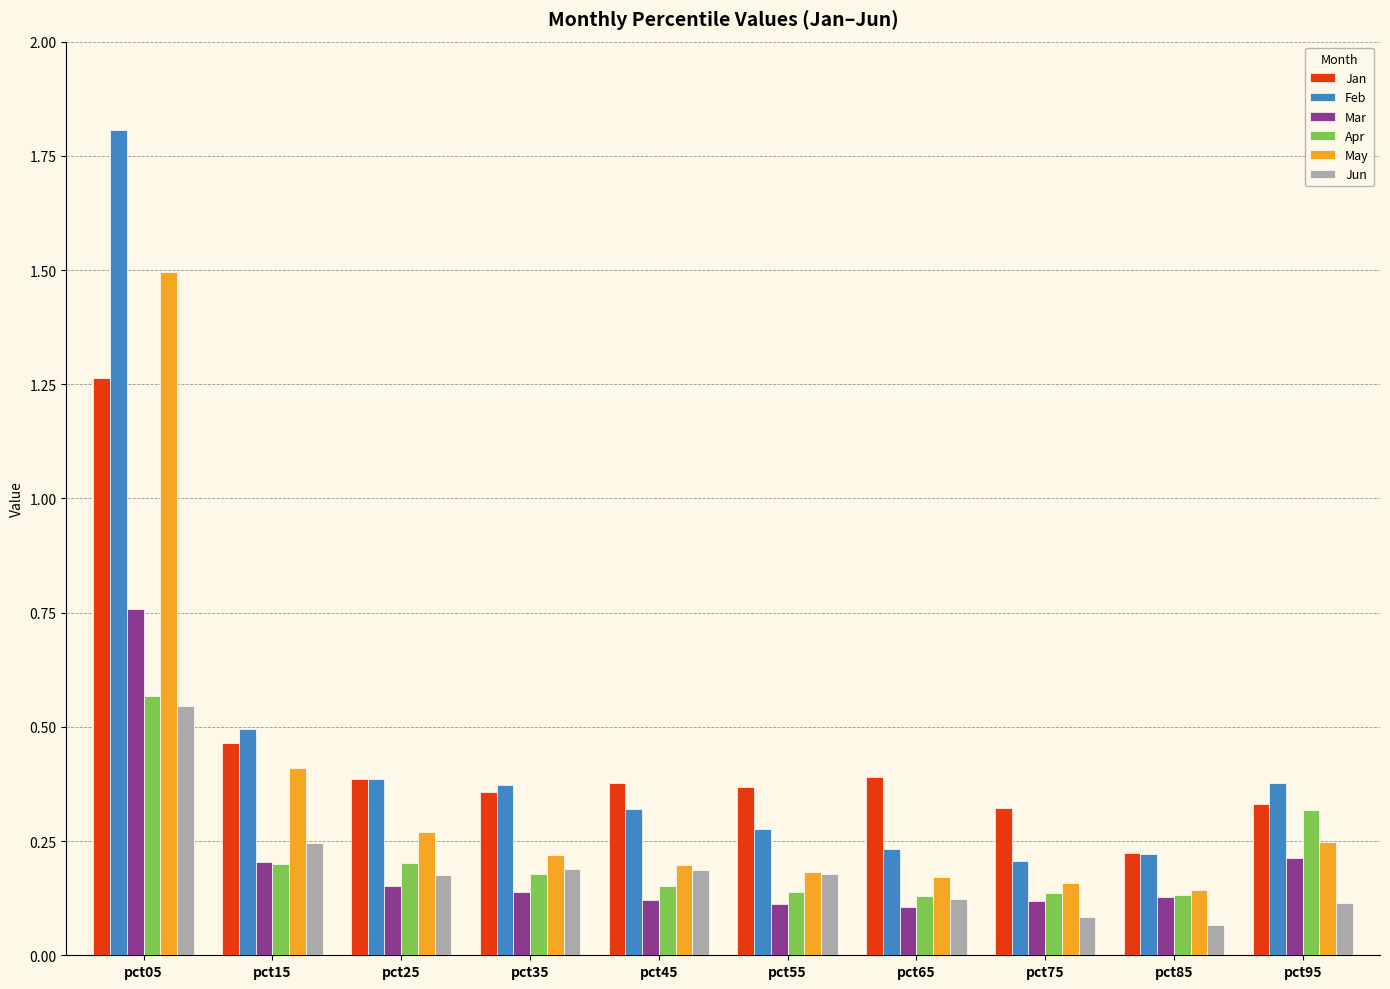

How many groups of bars are there?

10